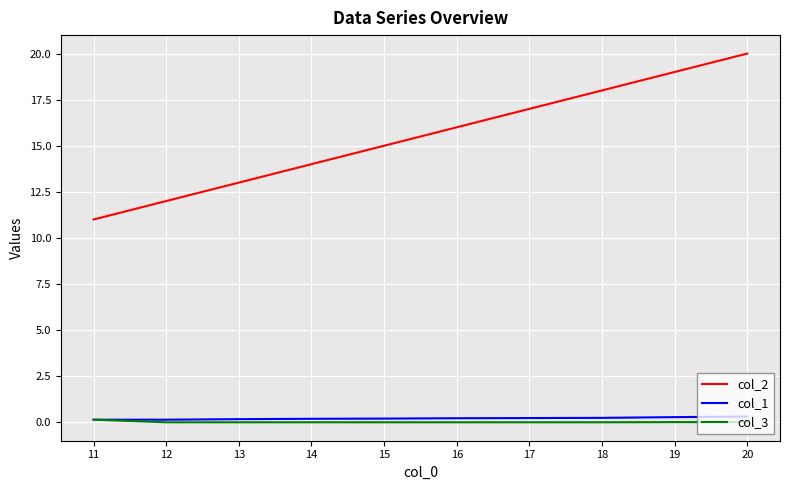

How many values in the col_2 series are below 16?

5